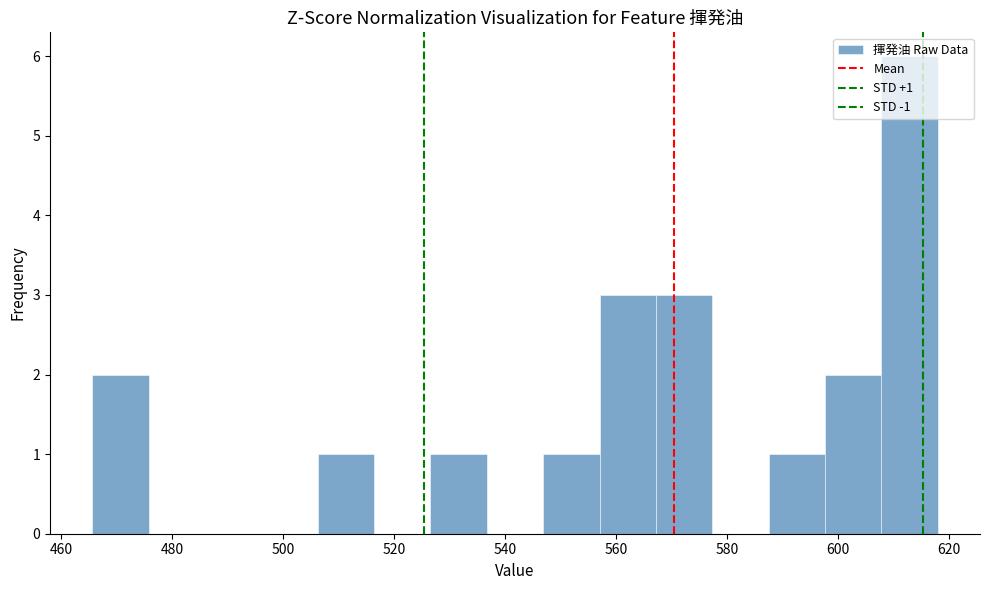

Over which range of the x-axis is the bar tallest?

608 to 618